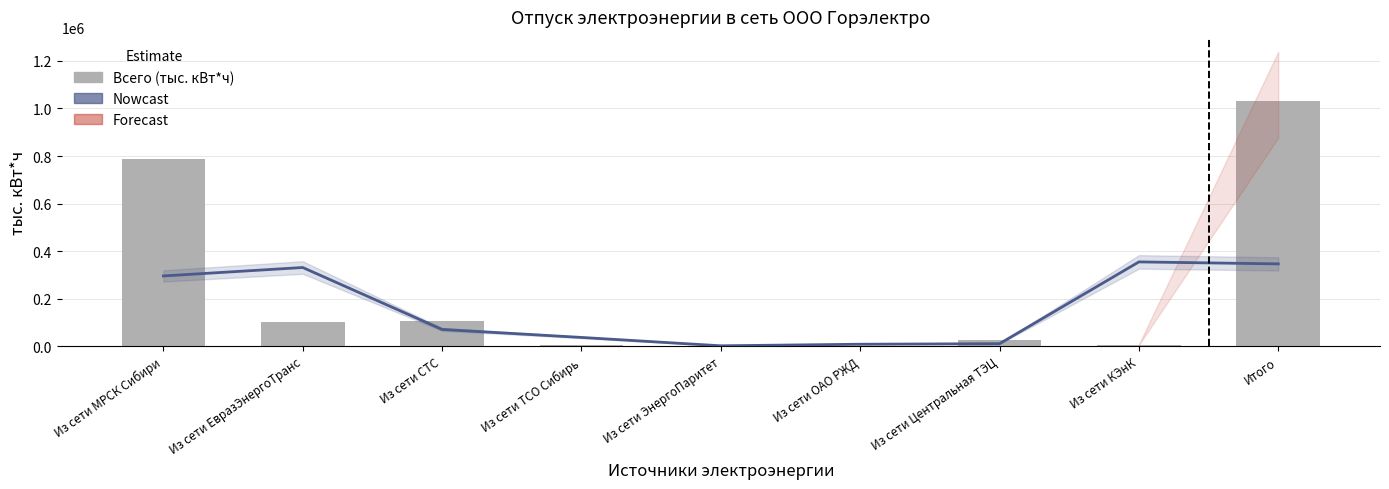

What is the value of the Nowcast bar at the 4th from the left?

37294.8